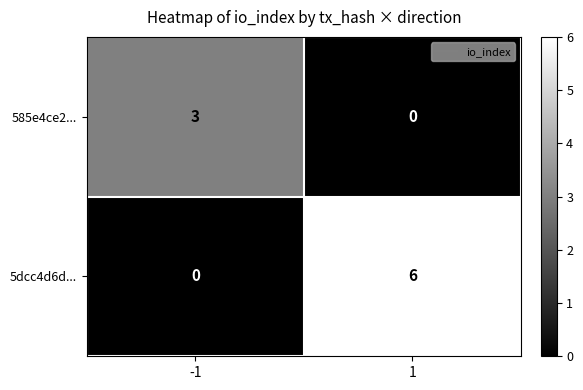

How many data points in 5dcc4d6d... are less than 6?

1